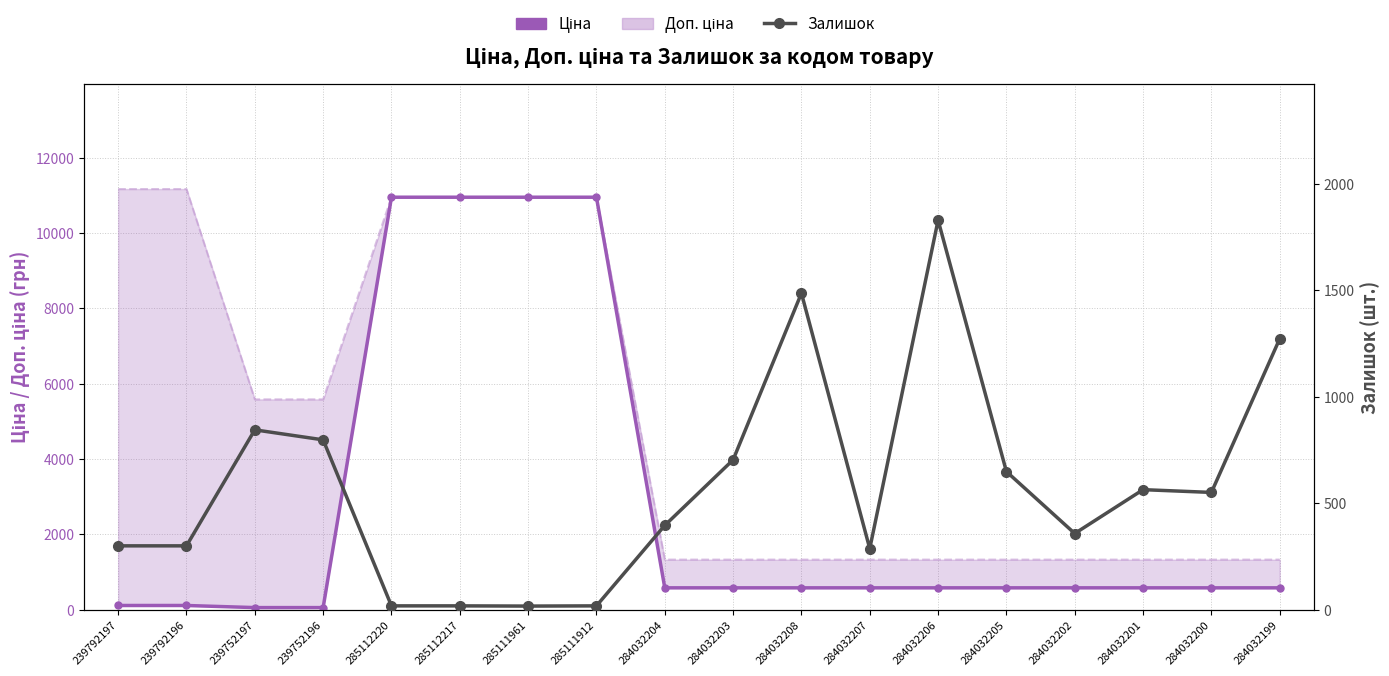

How many series are shown in this chart?

3